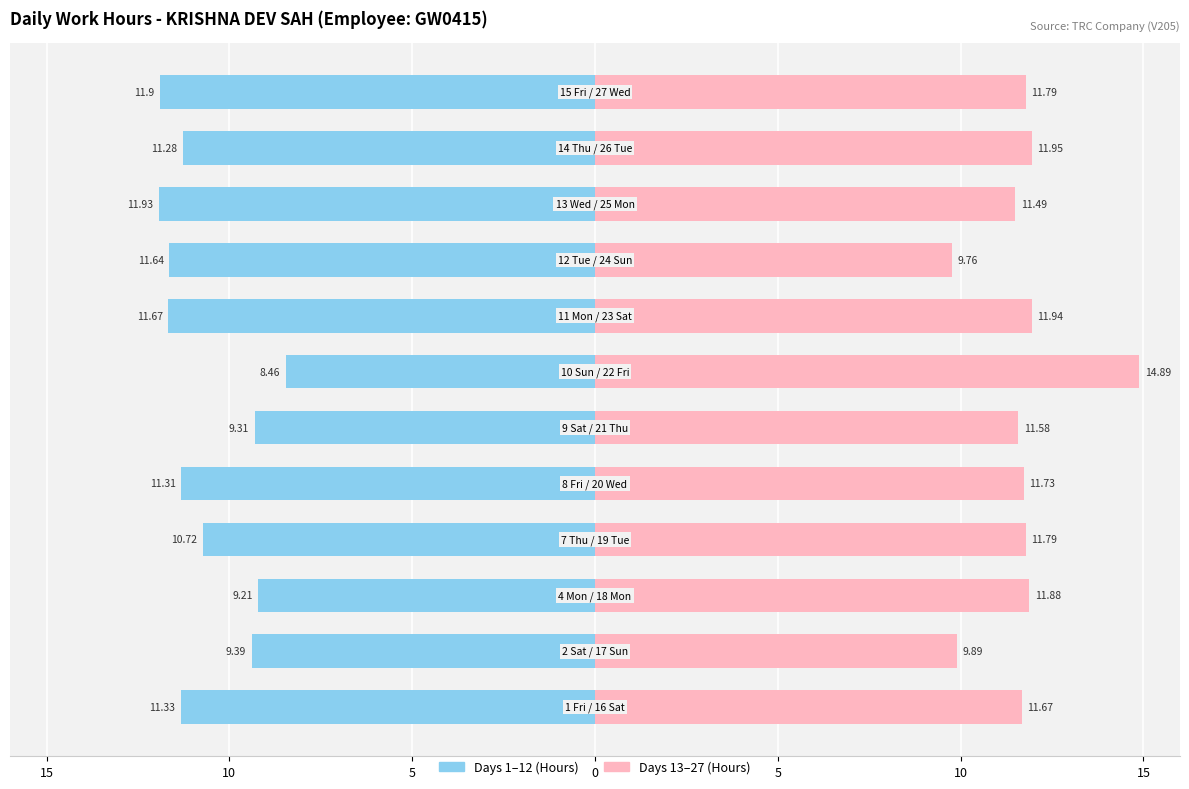

At how many categories does at least one series exceed -11?

12